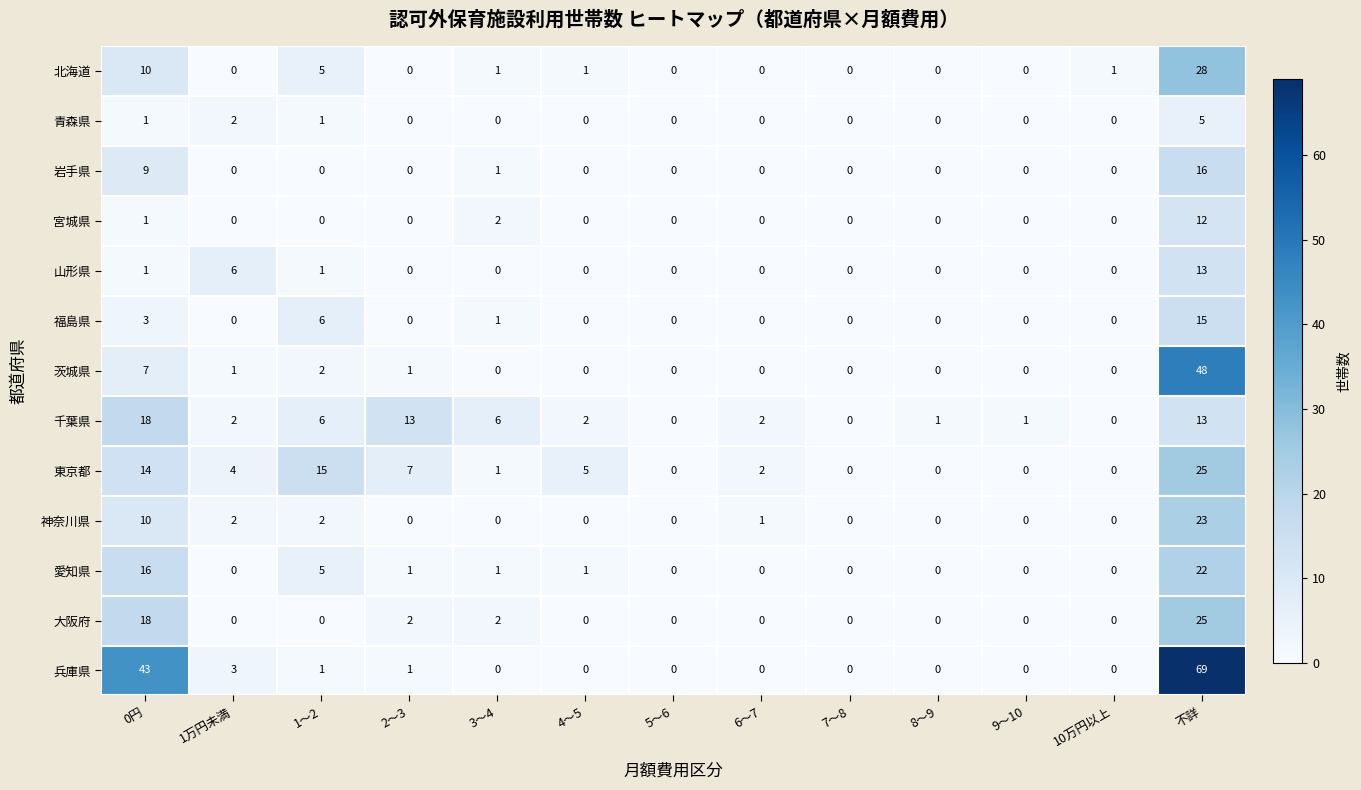

At which label does 大阪府 reach its peak?

不詳